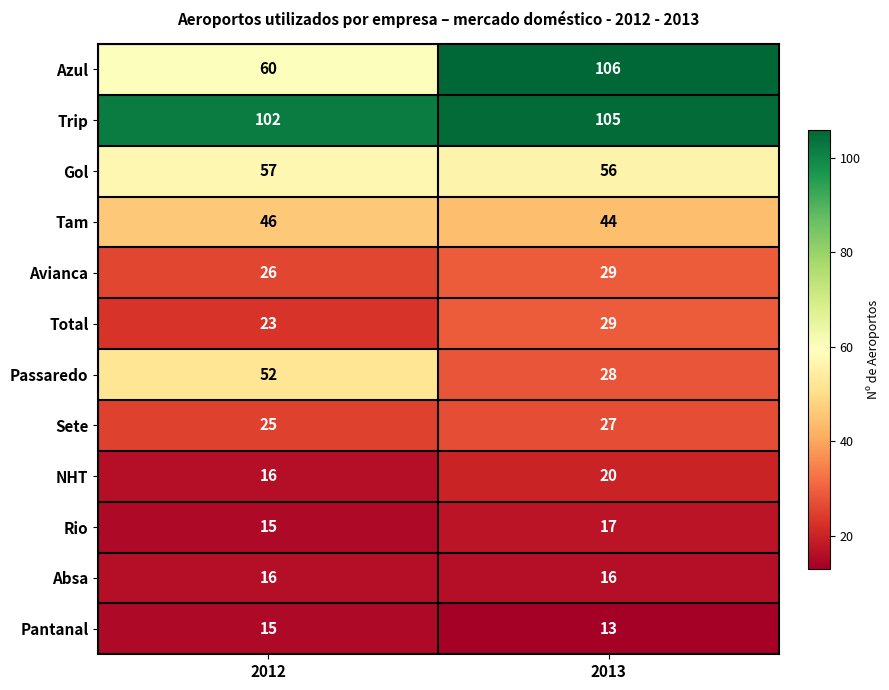

Count the number of data series in this chart.

12